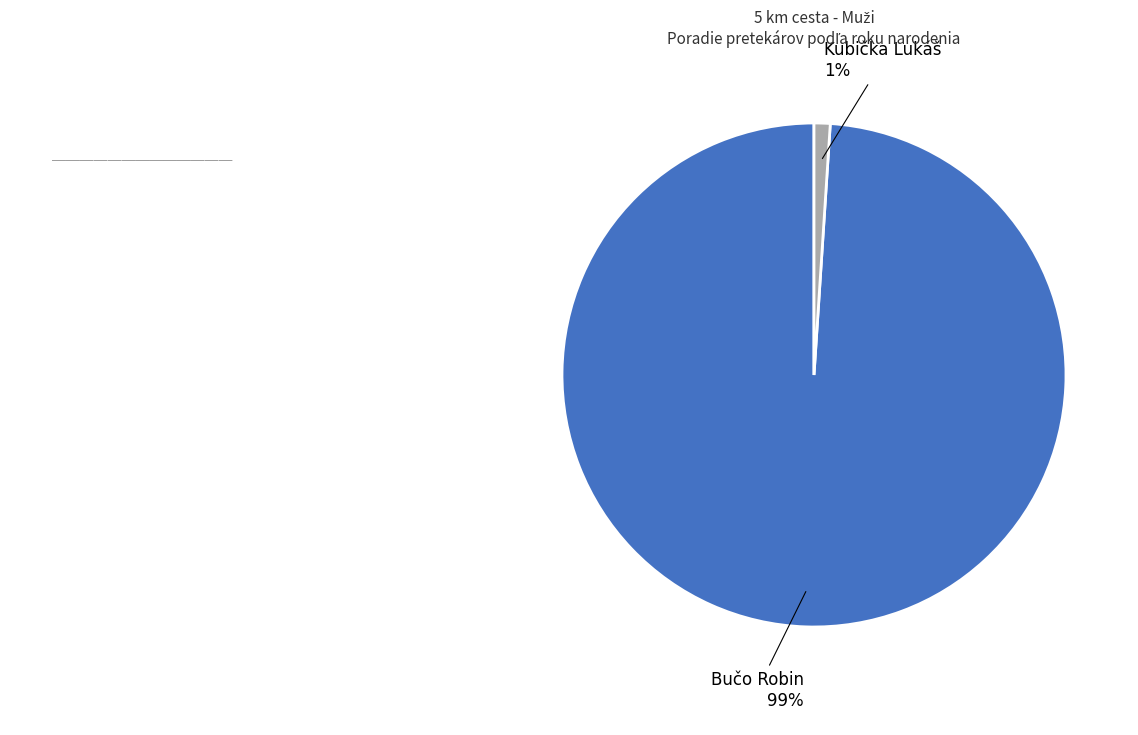

Does any single category account for the majority?

Yes